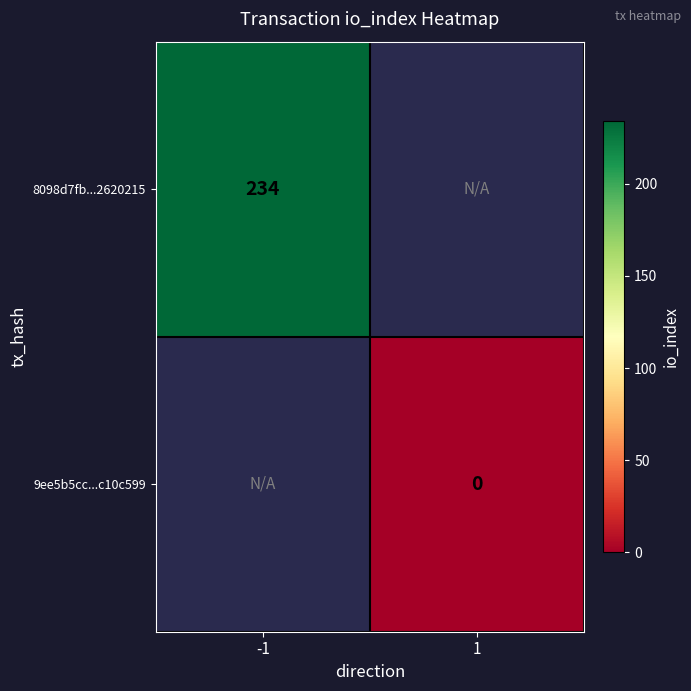

Is the value of 9ee5b5cc...c10c599 at 1 greater than the value of 8098d7fb...2620215 at -1?

No